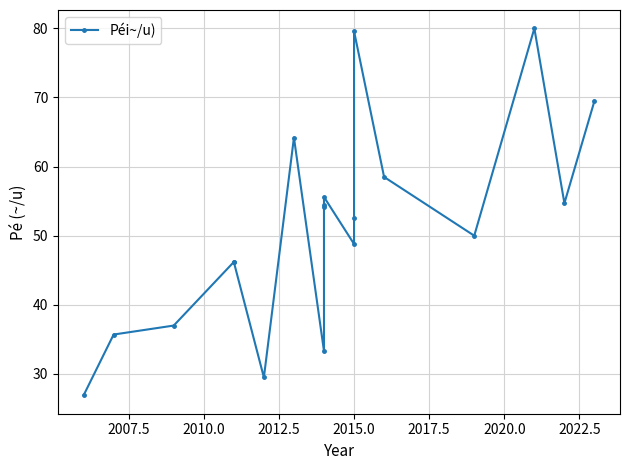

Reading right to left, extract all data points from this chart.

69.5	54.7	80.0	50.0	58.5	79.6	52.5	48.8	55.6	54.4	54.1	33.3	64.2	29.5	46.2	46.2	37.0	35.7	26.9